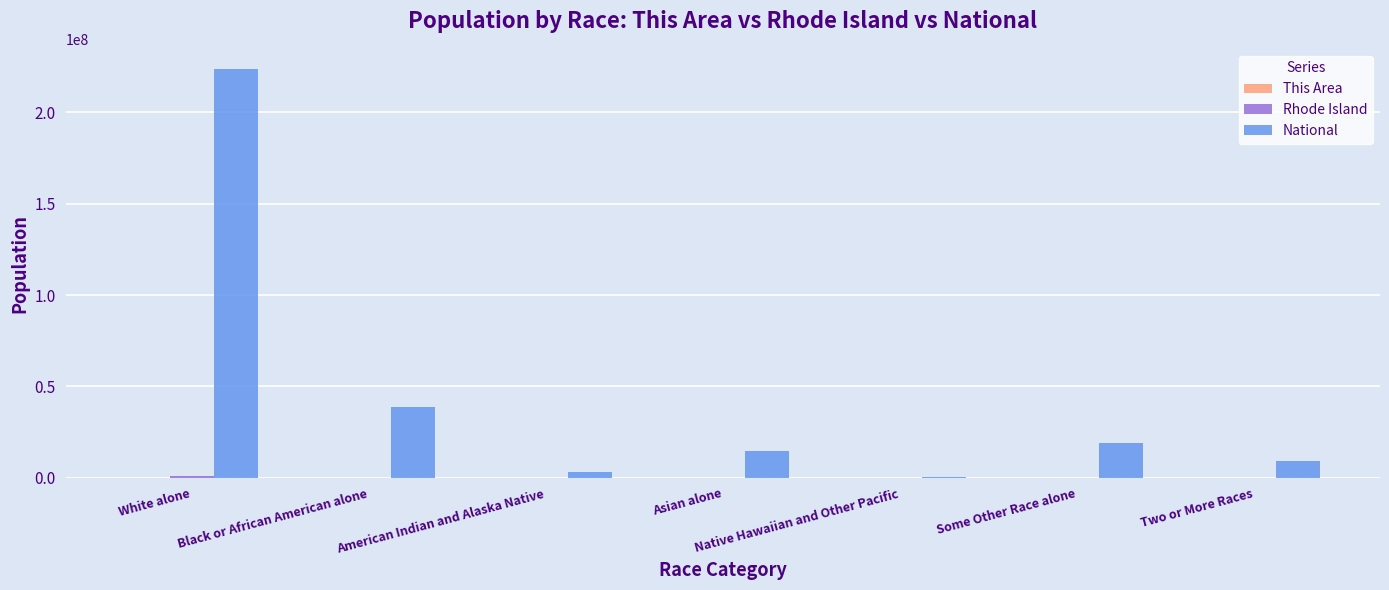

What is the maximum value for National?

223553265